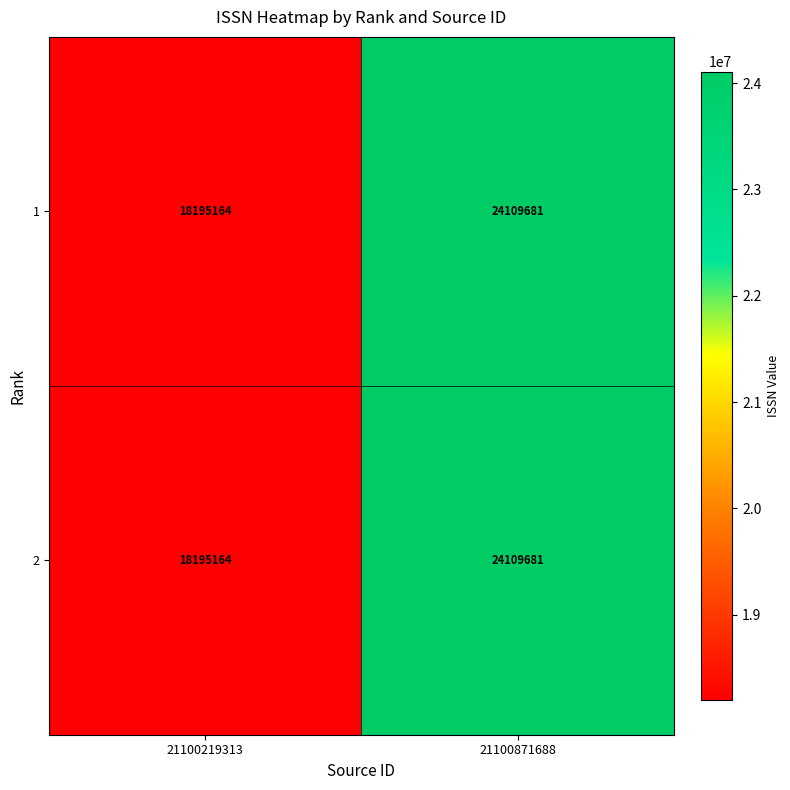

How many values in the 2 series are below 24109681?

1